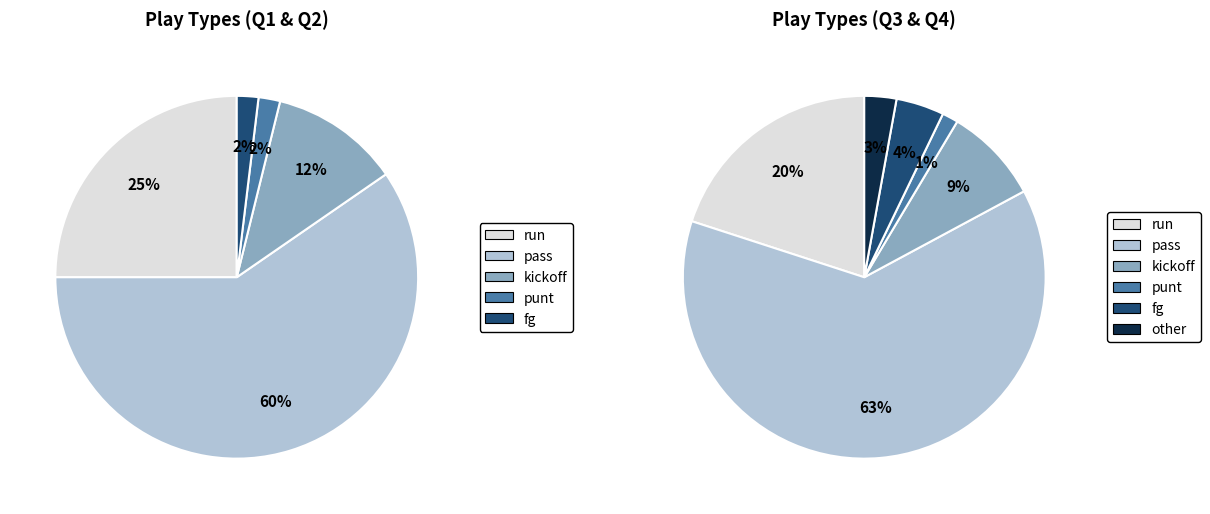

Is there a majority slice in this chart?

Yes